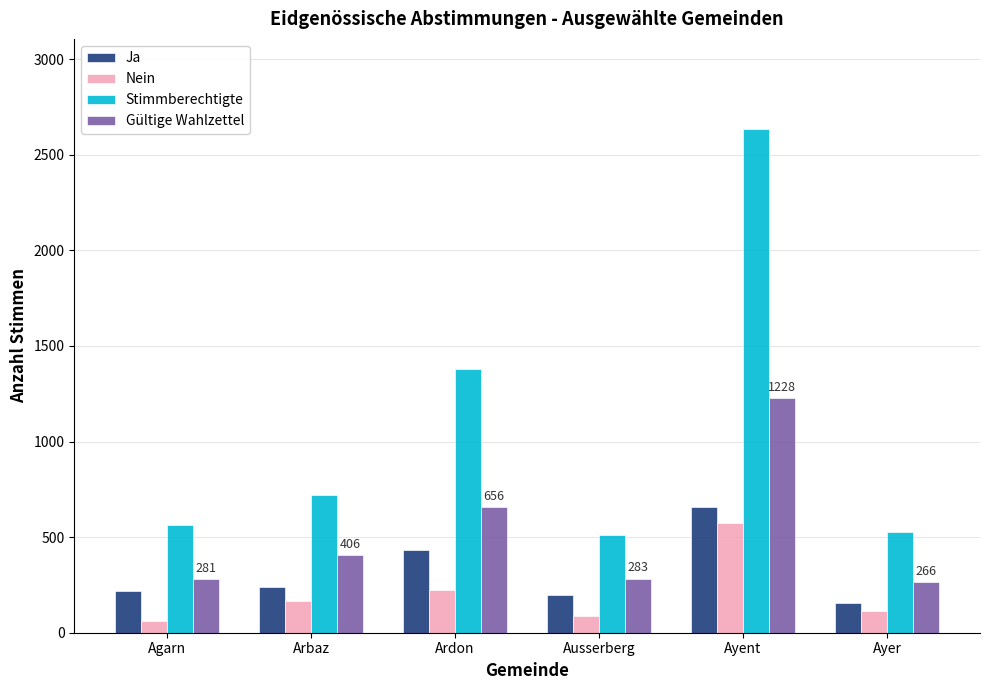

What is the spread (max minus min) of values at Ayer?

415